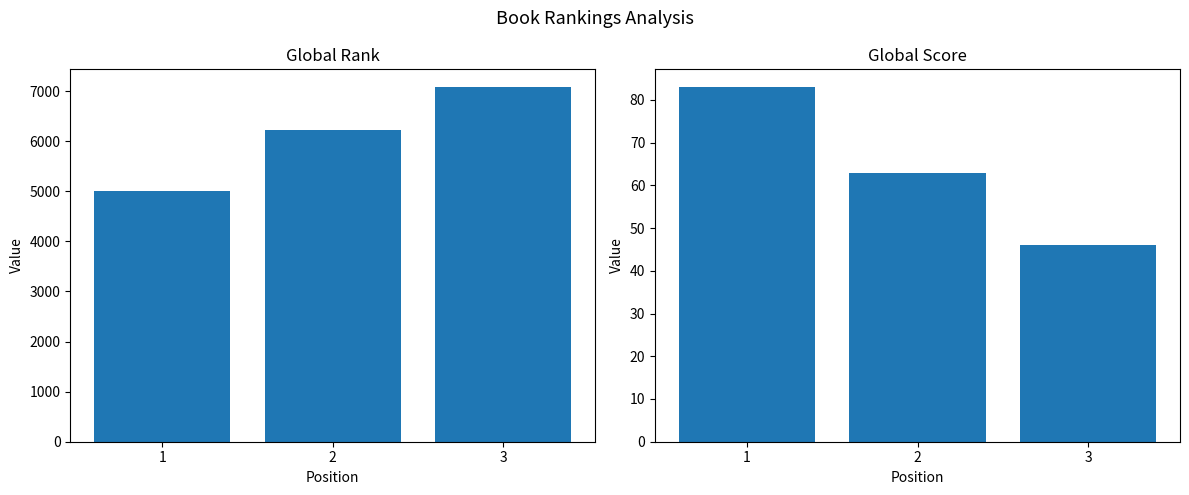

Is it true that Global Score equals 83 at 1?

True